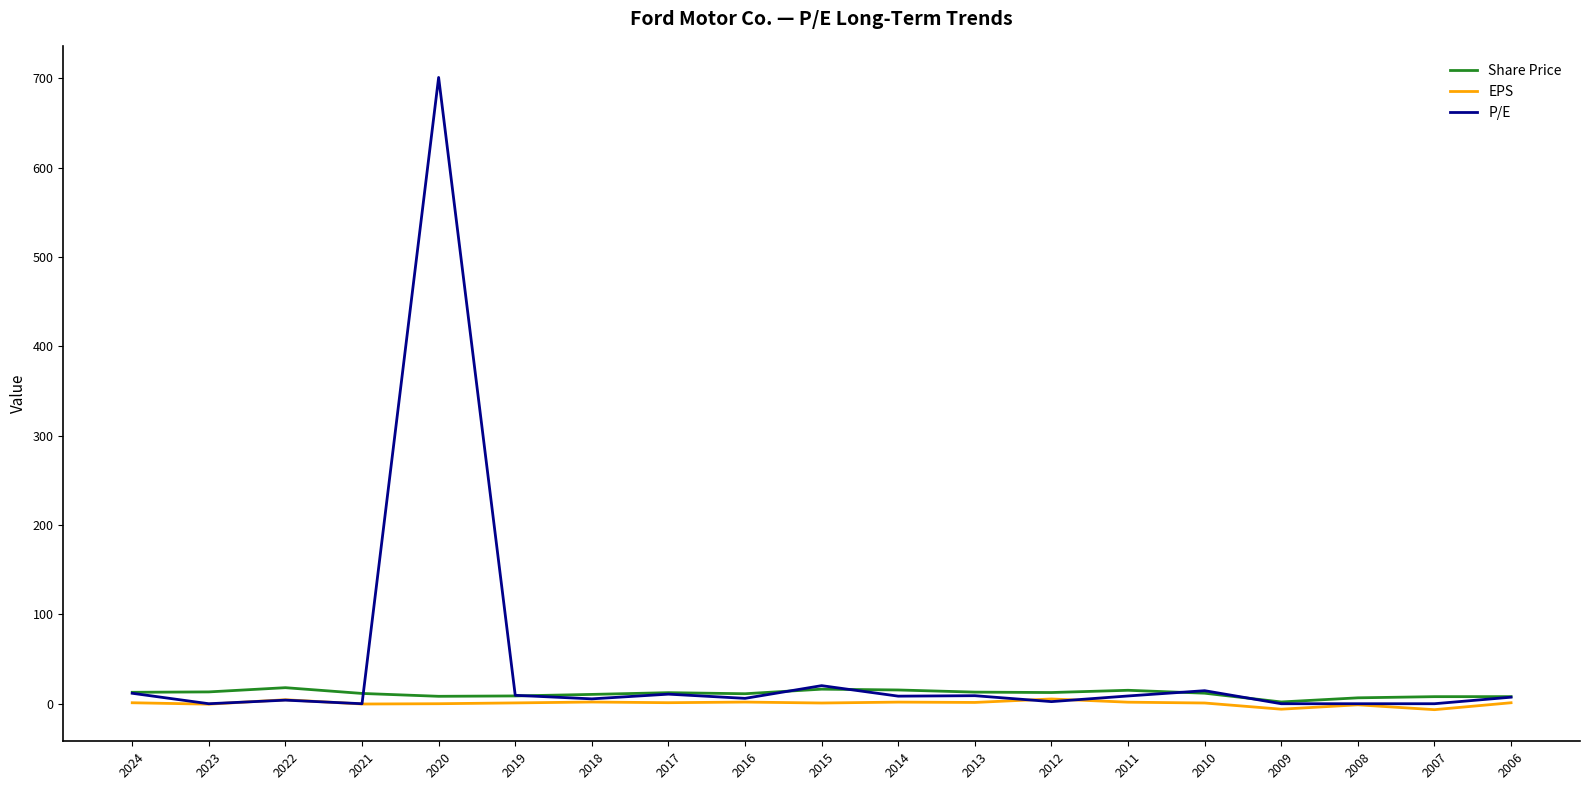

True or false: EPS has more than 0 points higher than both neighbors.

True